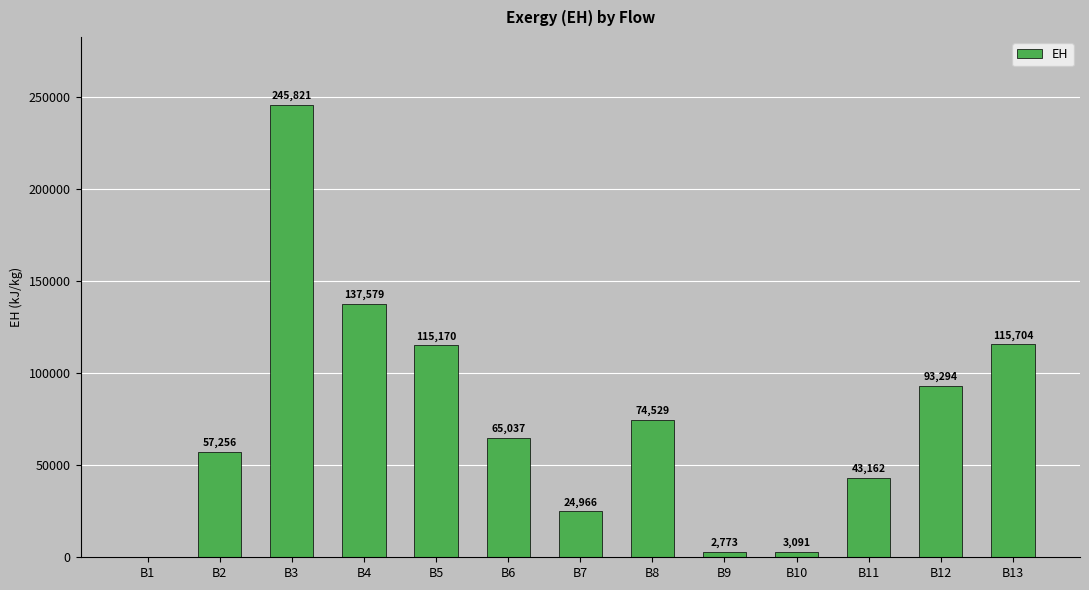

At which category does the chart reach its peak across all series?

B3